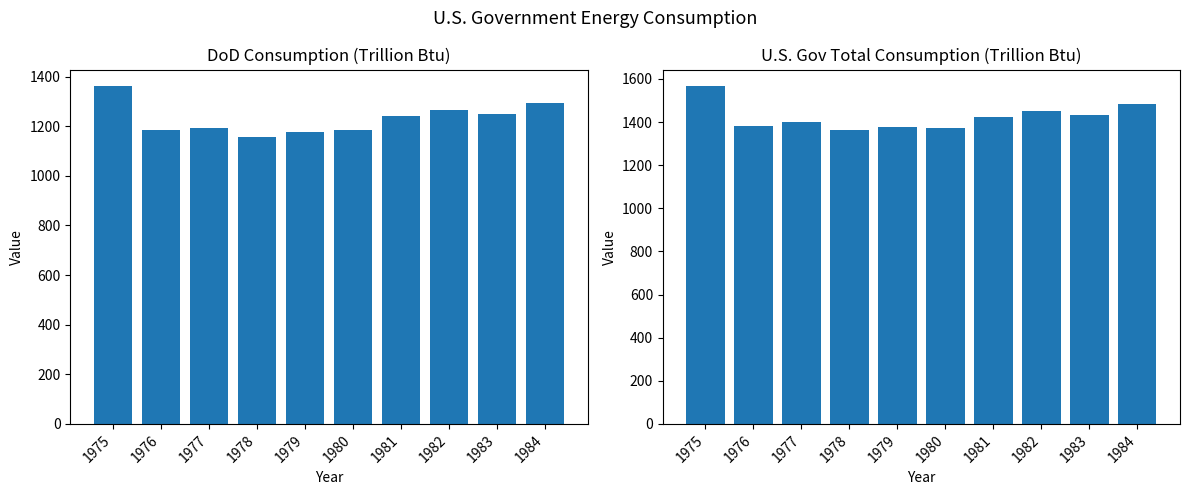

What is the spread (max minus min) of values at 1984?

190.4